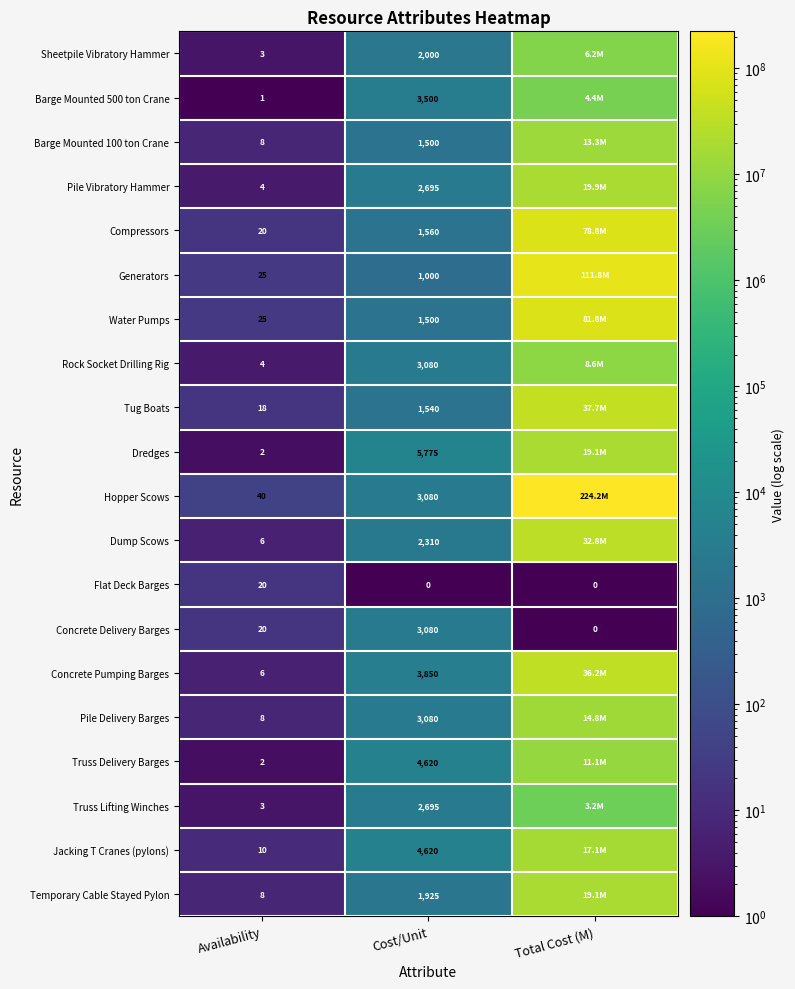

Which category has the lowest value across all series?

Cost/Unit